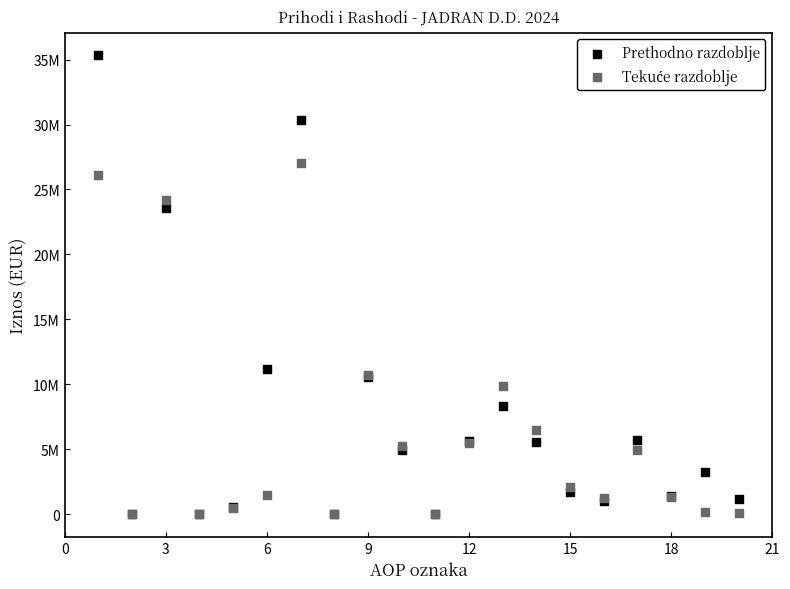

Which series has the largest Y range (max minus min)?

Prethodno razdoblje